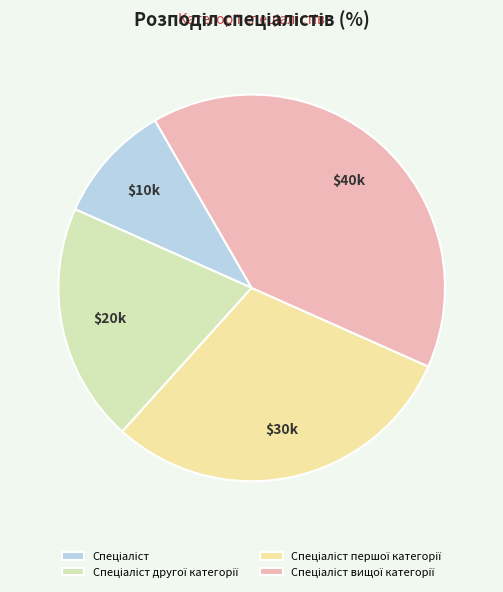

To the nearest percent, what is the difference between the largest and smallest slice percentages?

30%